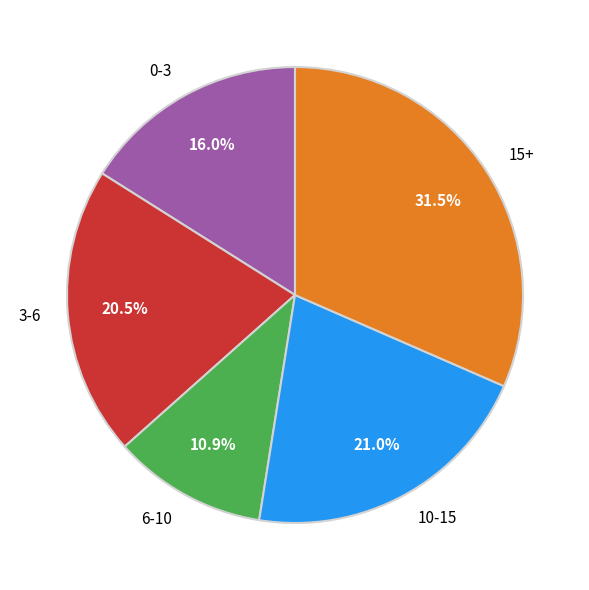

Which slice is the smallest?

6-10